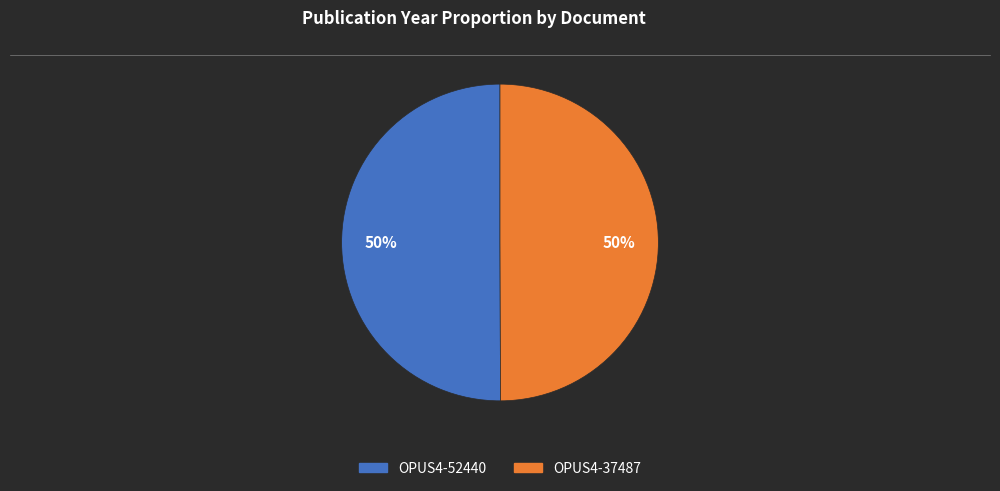

Approximately how many times larger is the value at OPUS4-52440 compared to OPUS4-37487?

1.0